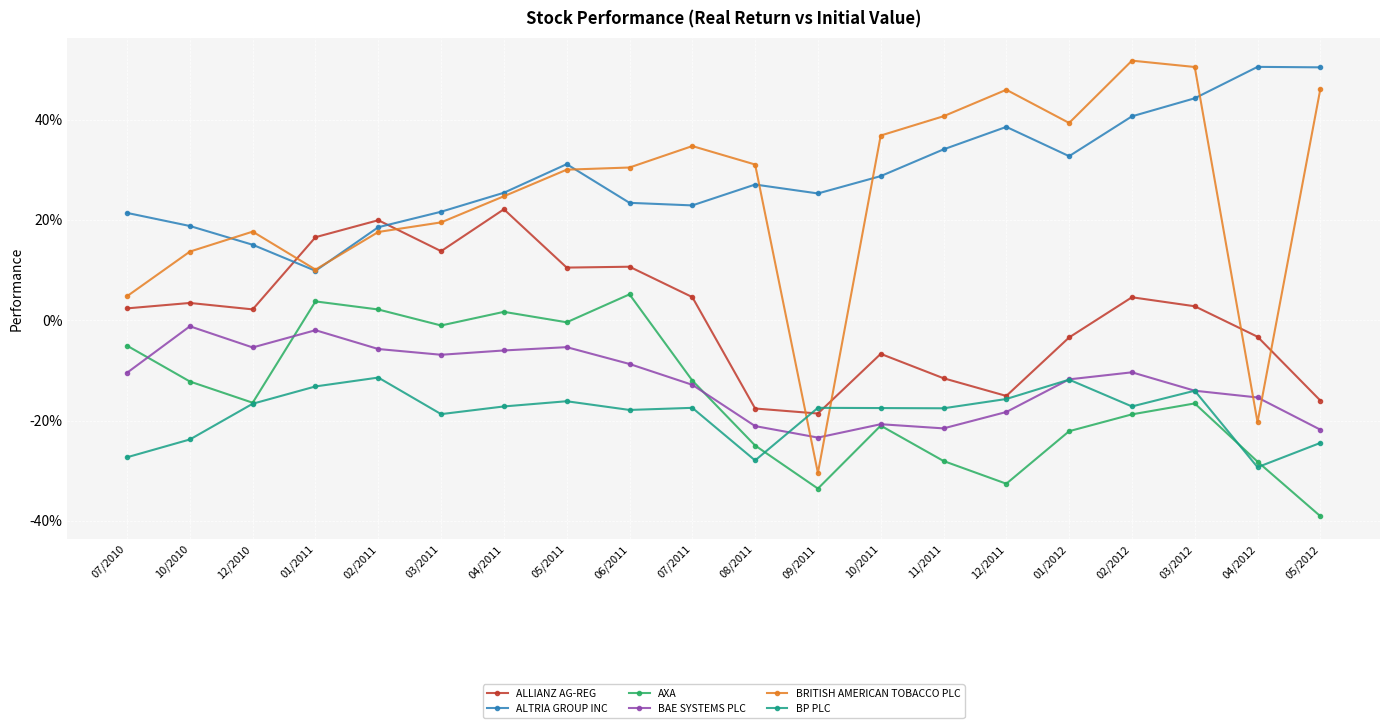

What are all the series names shown in the legend?

ALLIANZ AG-REG, ALTRIA GROUP INC, AXA, BAE SYSTEMS PLC, BRITISH AMERICAN TOBACCO PLC, BP PLC